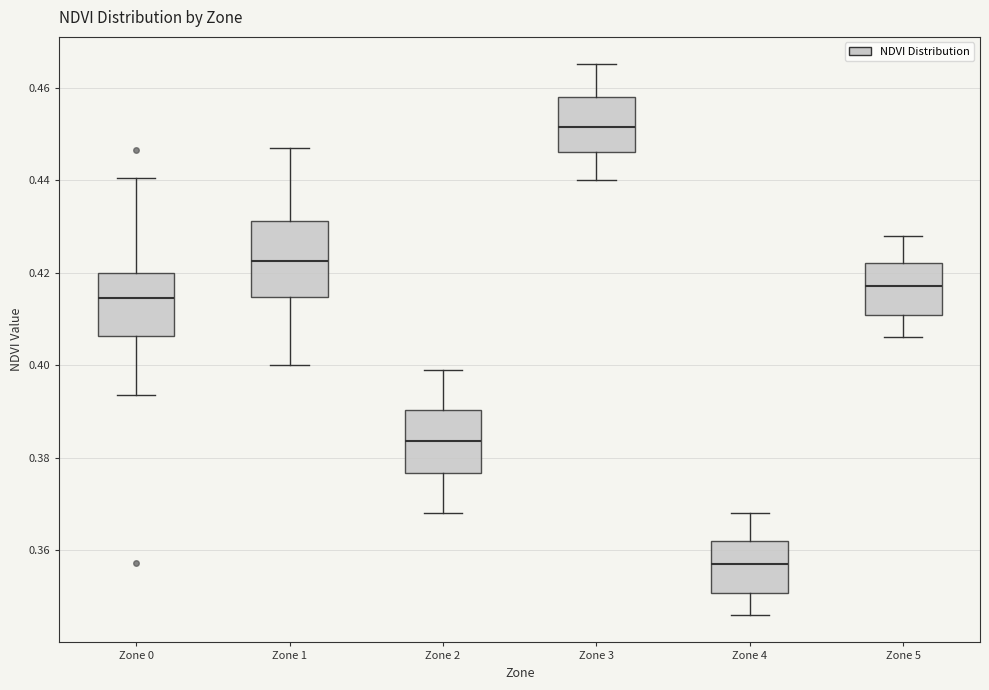

Which box's median line is the lowest?

Zone 4